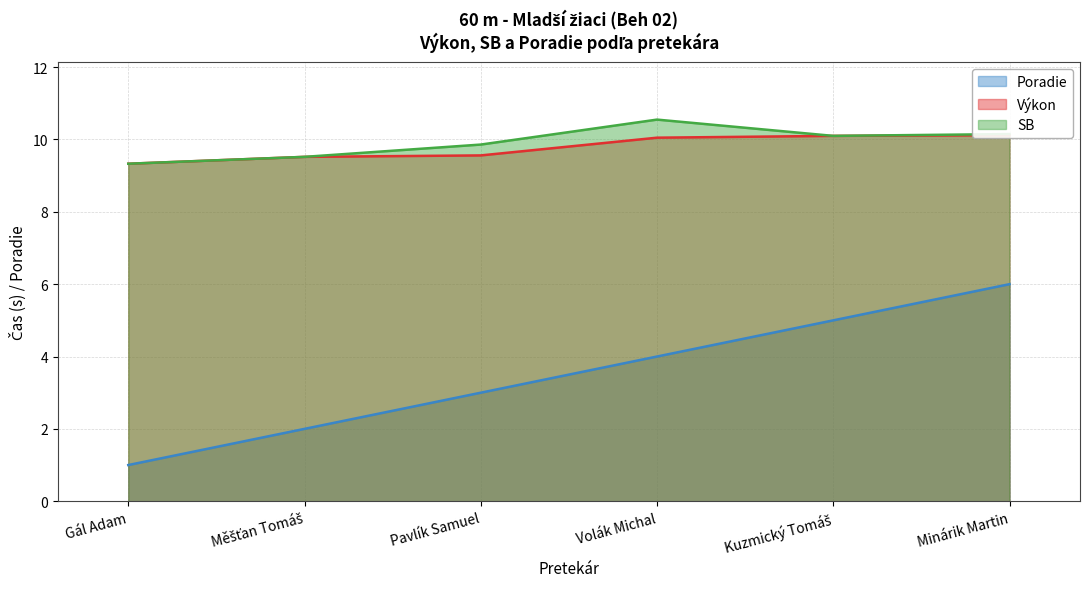

What is the label of the 2nd point from the right?

Kuzmický Tomáš